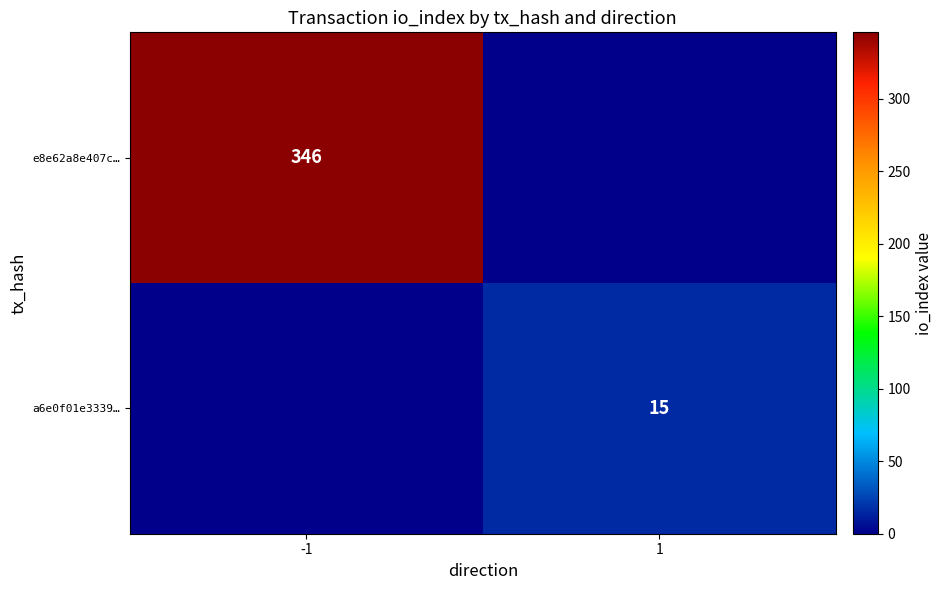

What is the difference between the highest and lowest values at 1?

15